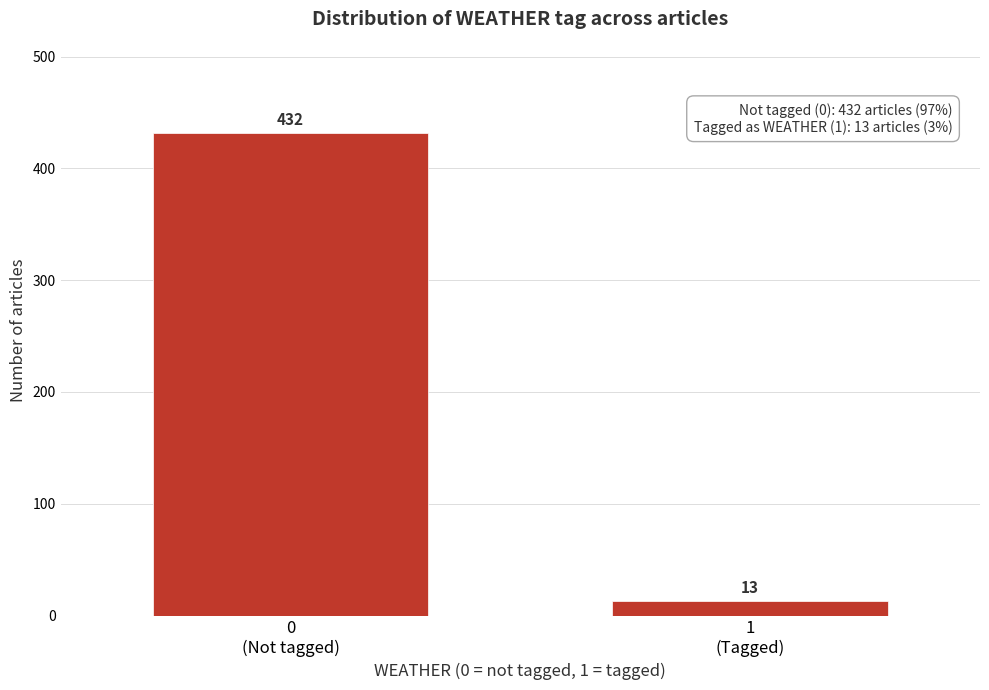

Reading left to right, list all the values displayed in this chart.

432	13